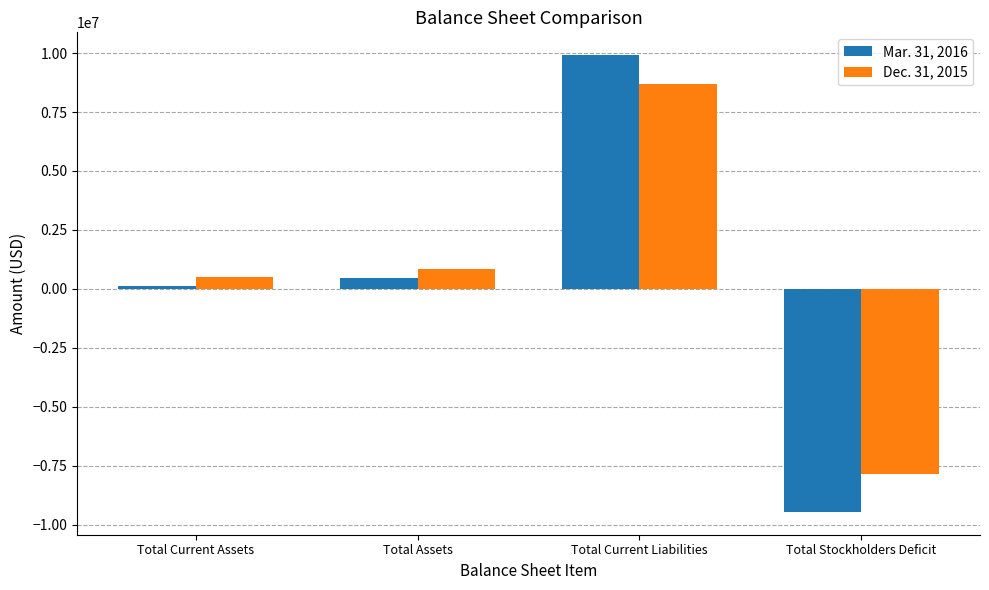

Reading left to right, what are all the values shown in this chart?

Mar. 31, 2016: 138214	456858	9911586	-9454728
Dec. 31, 2015: 509002	838598	8698981	-7860383